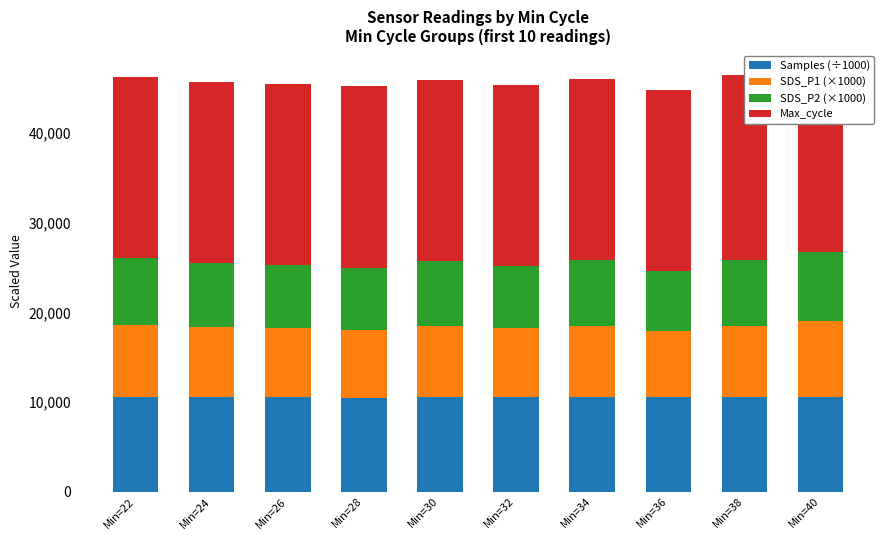

At Min=38, list the series in order from largest to smallest.

Max_cycle, Samples (÷1000), SDS_P1 (×1000), SDS_P2 (×1000)